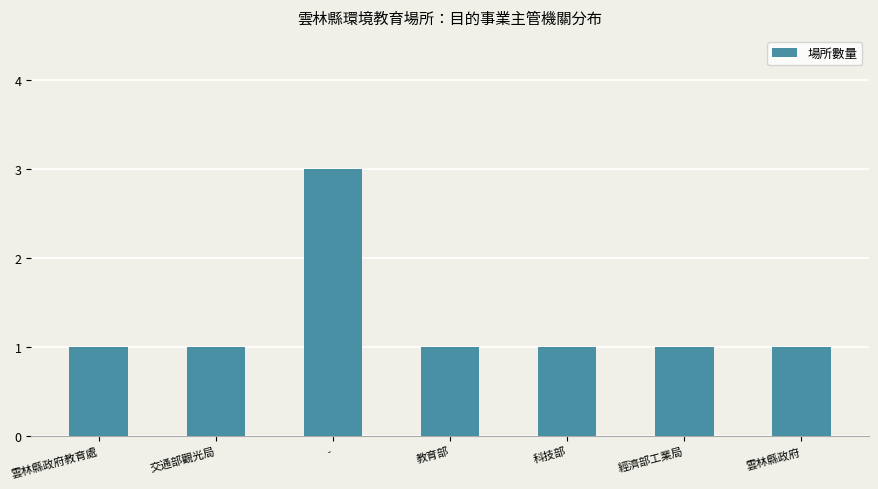

Read the value at -.

3